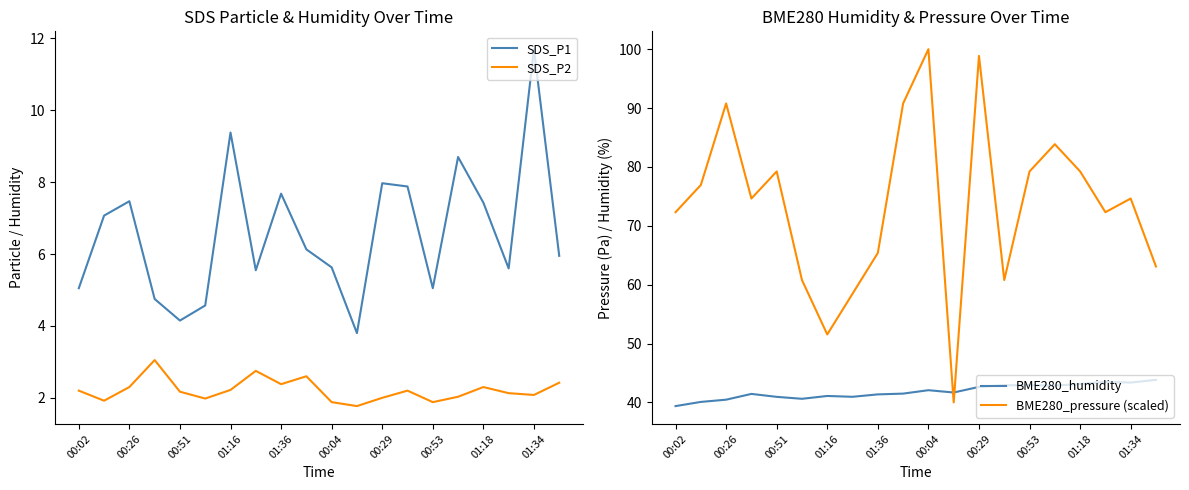

The value of BME280_pressure (scaled) at 00:04 is 100.0. True or false?

True